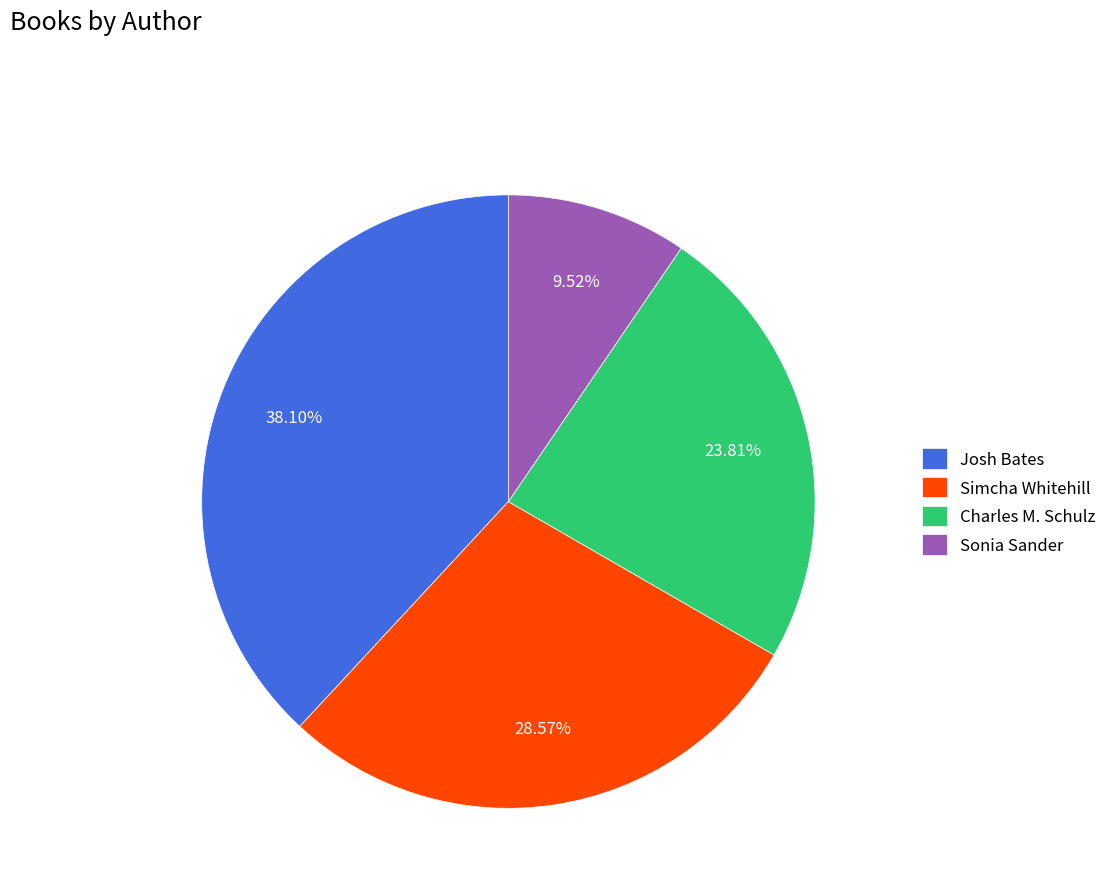

Count the number of slices in the pie.

4